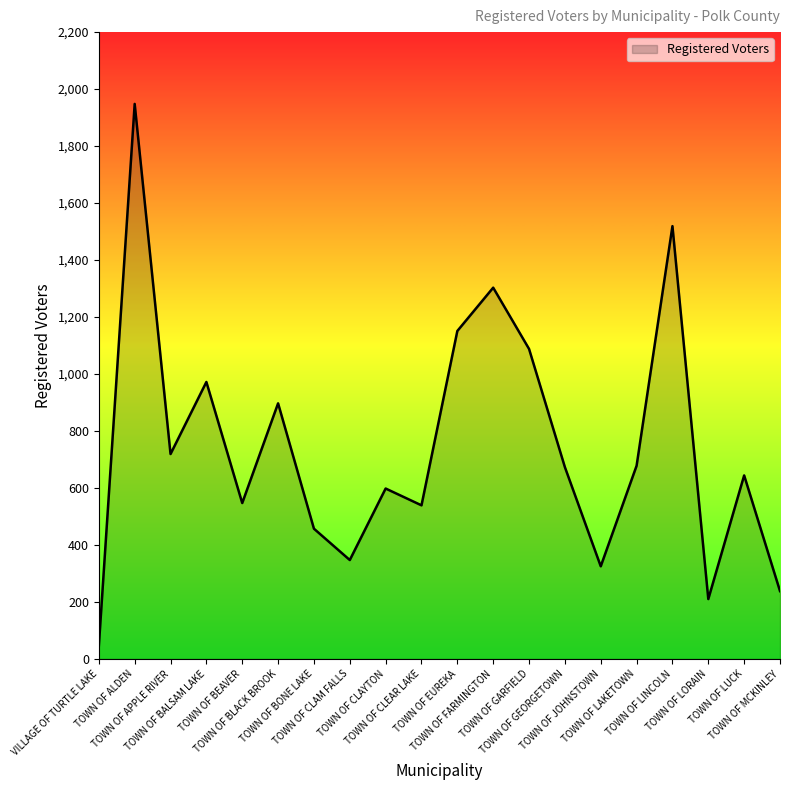

The value at TOWN OF GARFIELD is 1088. True or false?

True